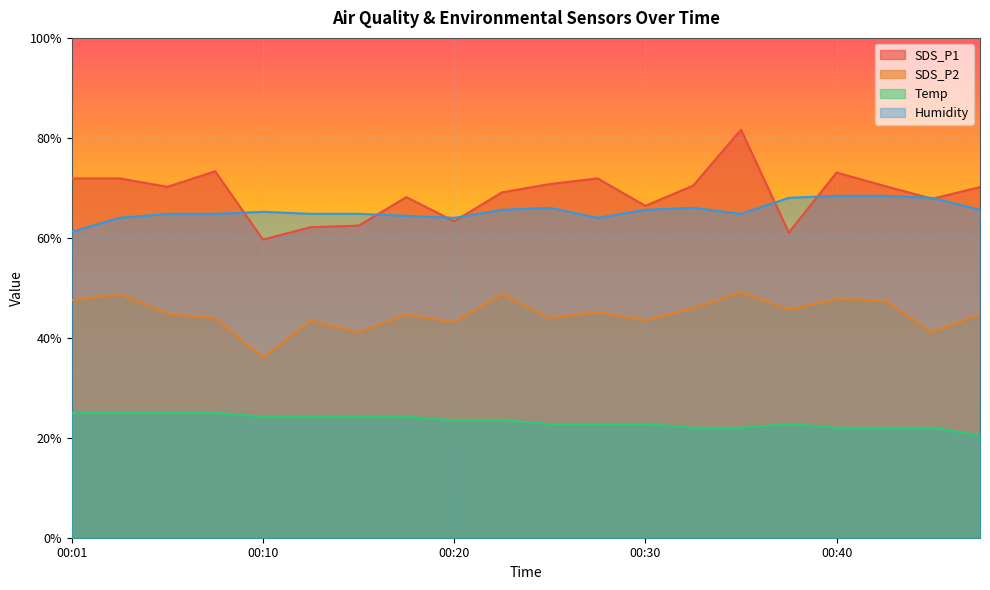

True or false: Humidity has a value of 96.4 at 00:10.

False